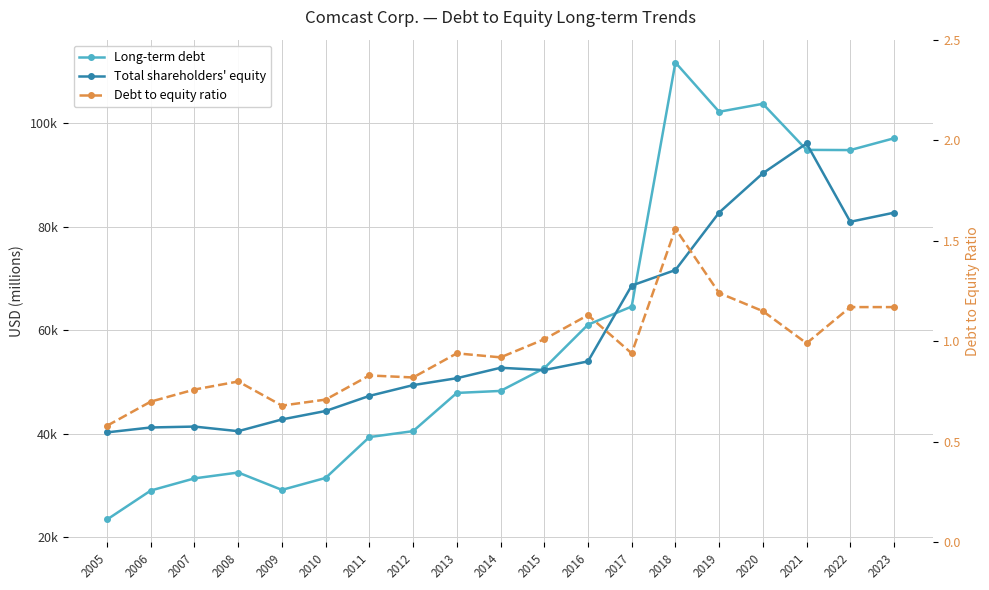

Which category has the highest value in the Total shareholders' equity series?

2021